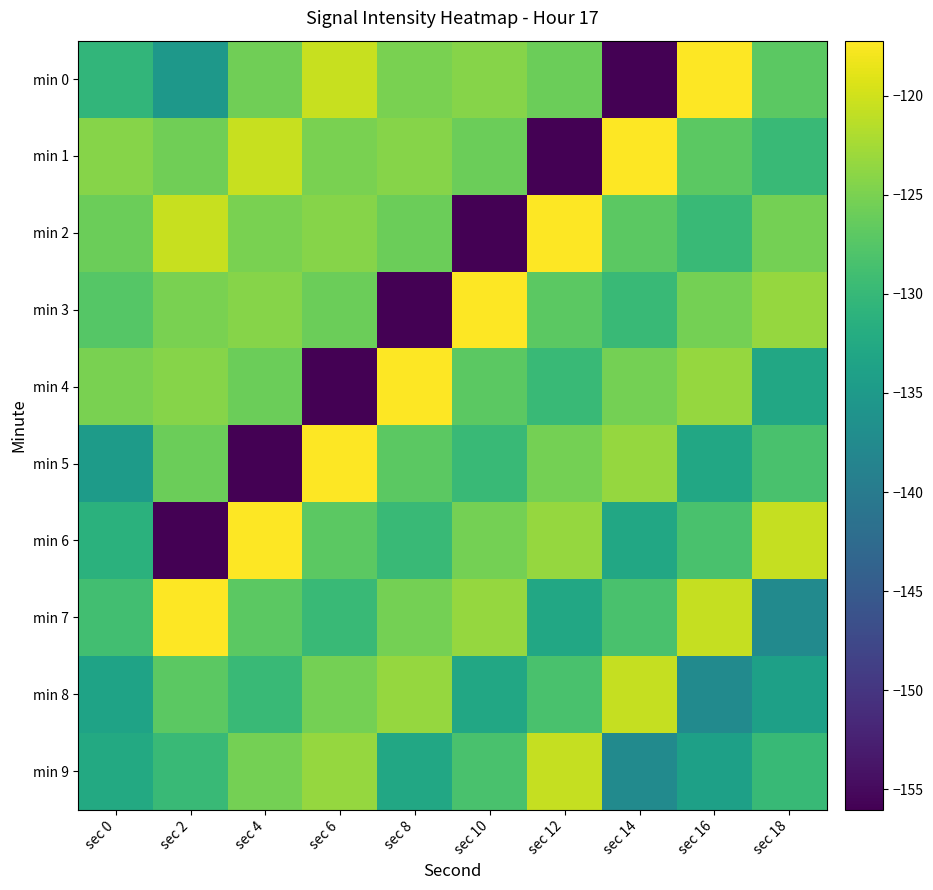

Which series has the largest total across all categories?

min 7